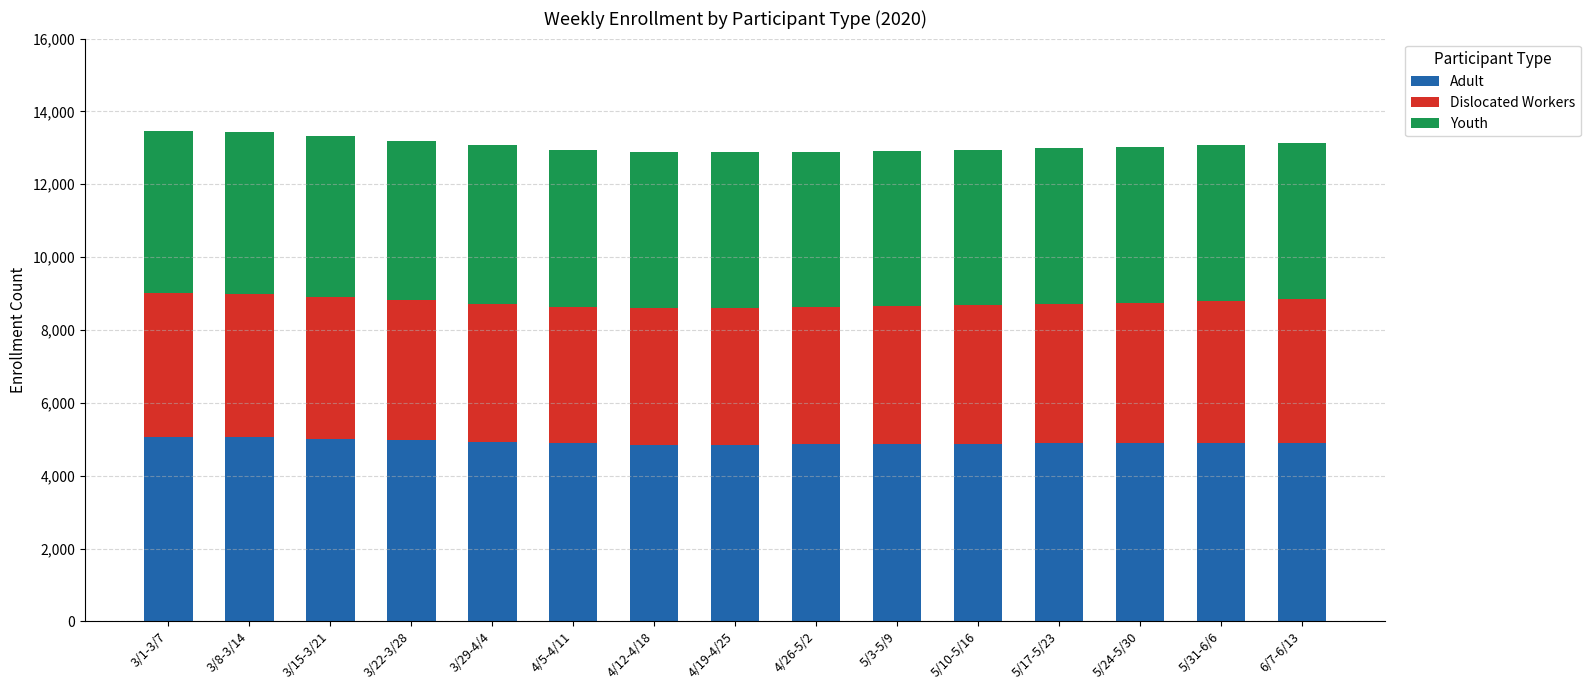

What is the minimum value for Adult?

4849